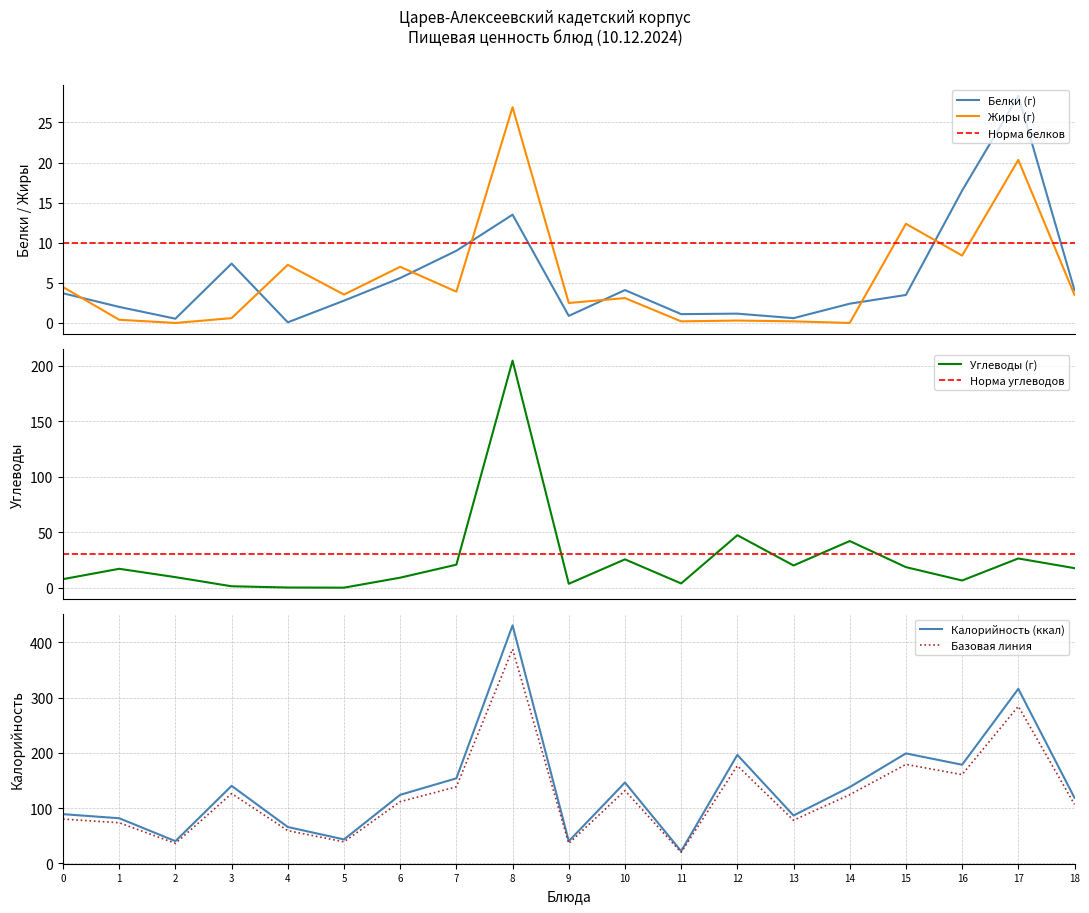

How many lines are shown in the chart?

4